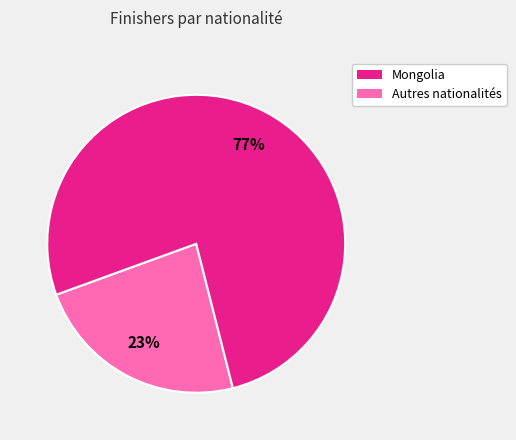

Is there any slice that represents more than half of the pie?

Yes